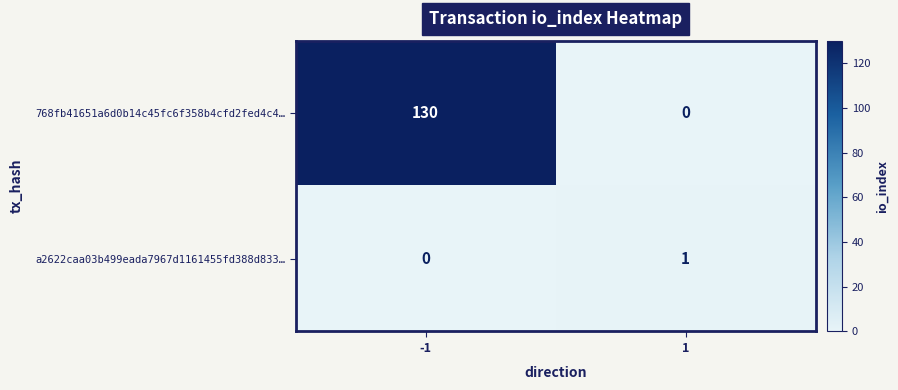

Reading right to left, extract all data points from this chart.

768fb41651a6d0b14c45fc6f358b4cfd2fed4c4…: 1=0	-1=130
a2622caa03b499eada7967d1161455fd388d833…: 1=1	-1=0